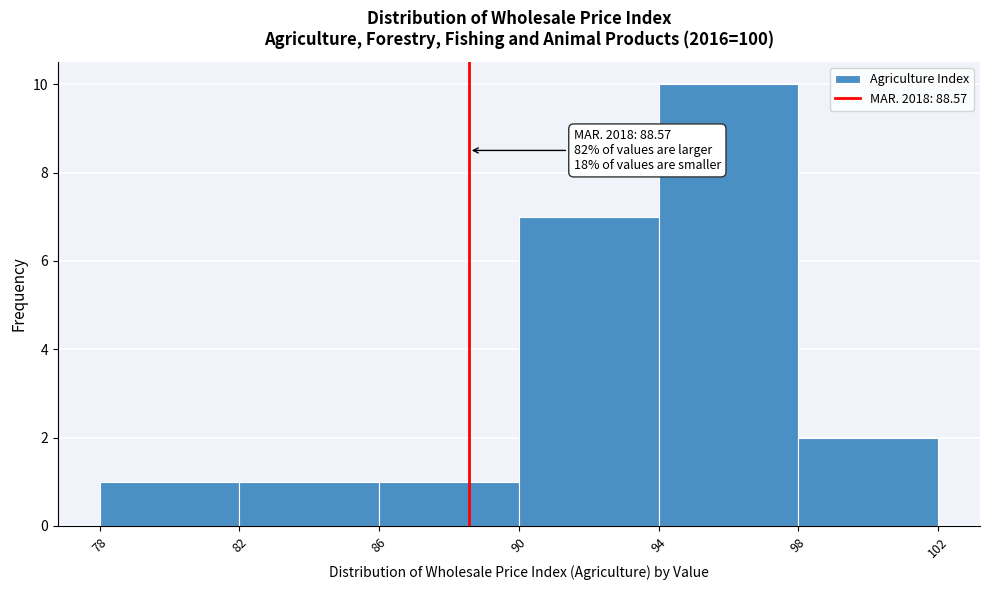

Over which range of the x-axis is the bar tallest?

94 to 98